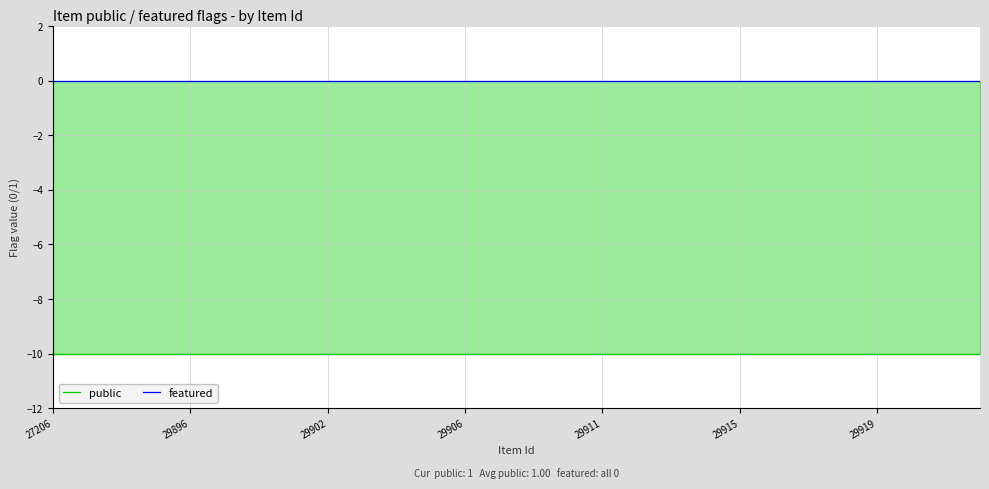

Between 29915 and 19, which is larger?

29915